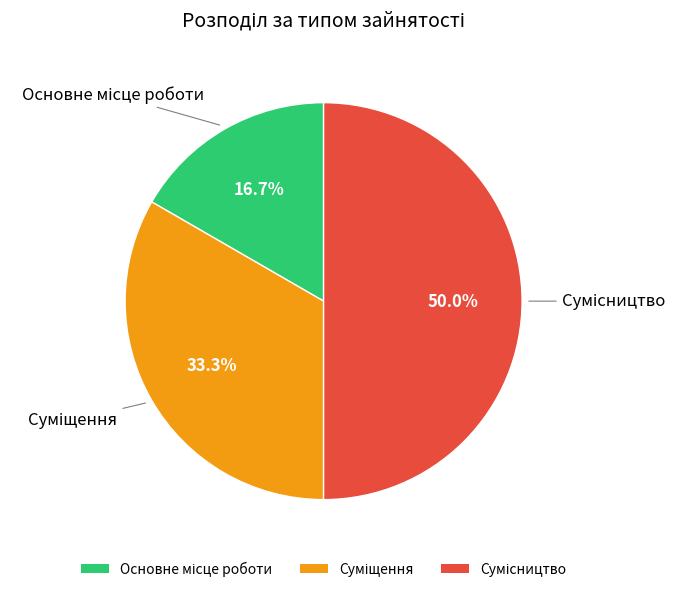

Rank the categories by value from lowest to highest.

Основне місце роботи, Суміщення, Сумісництво